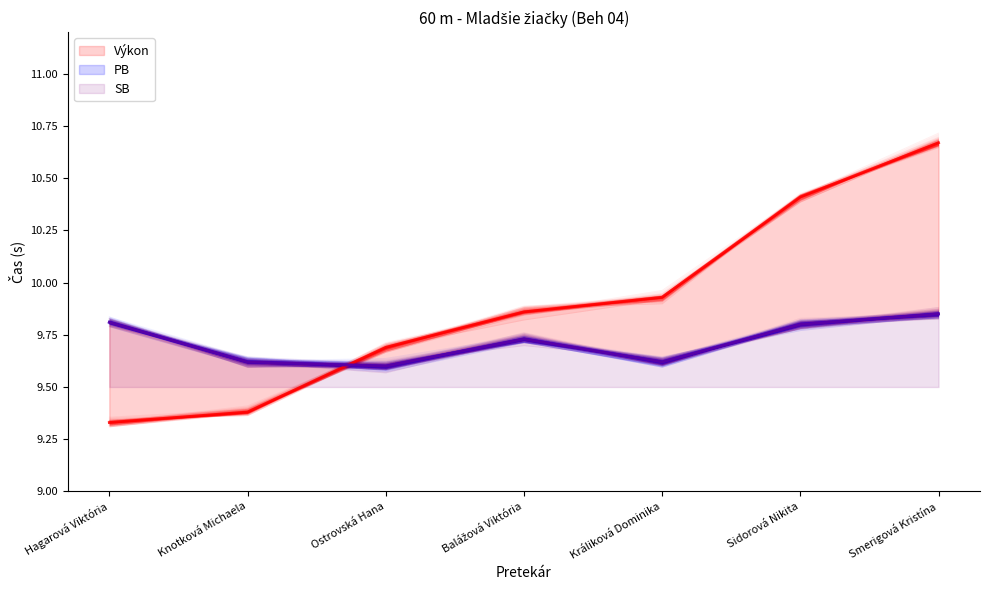

What is the total value across all series at Knotková Michaela?

28.6